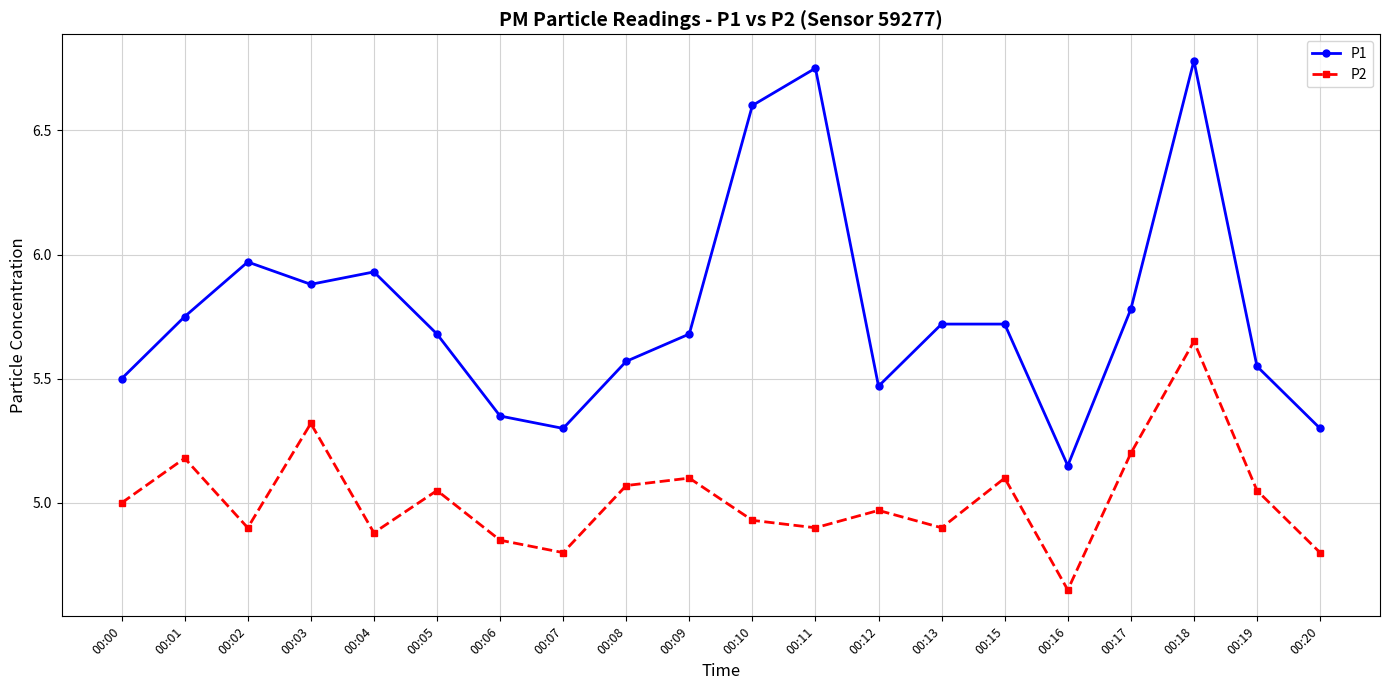

Is the value of P1 at 00:12 greater than the value of P2 at 00:04?

Yes